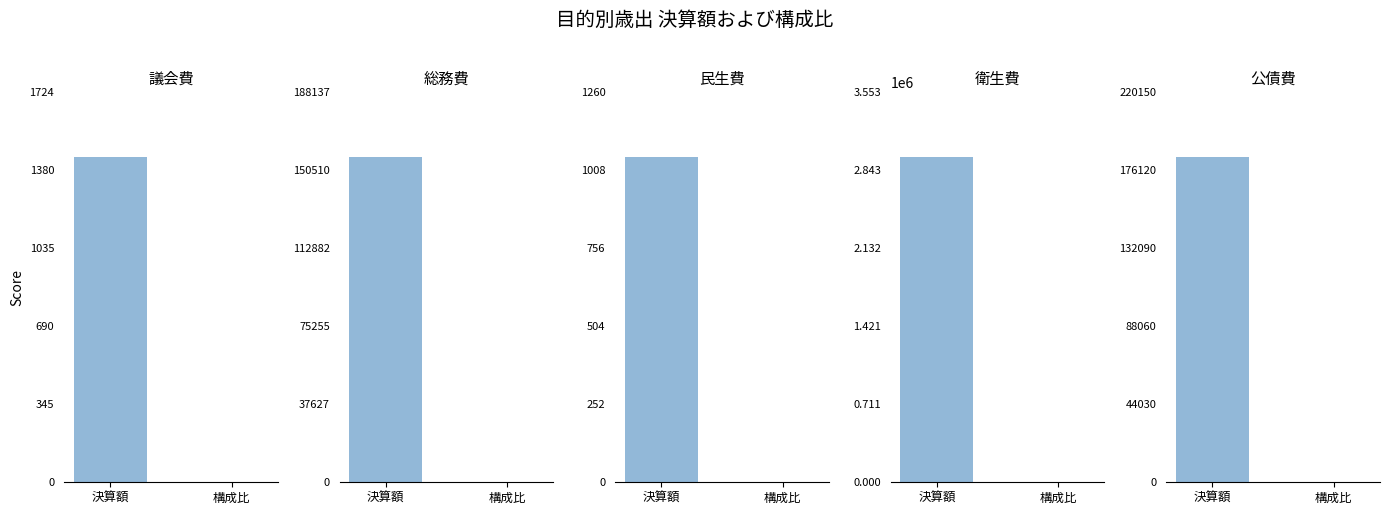

What is the sum of all 民生費 values?

1050.0